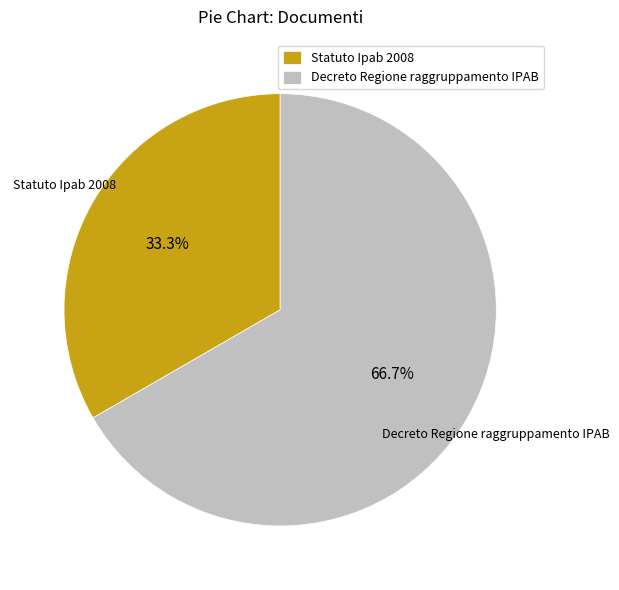

Does any single category account for the majority?

Yes